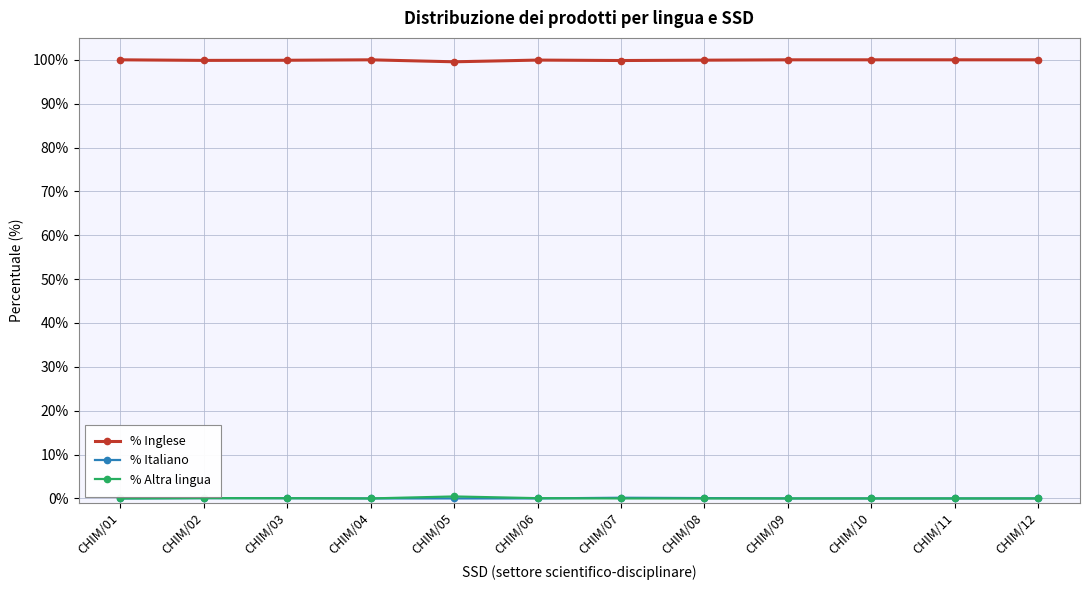

What is the highest value of the % Inglese series?

100.0